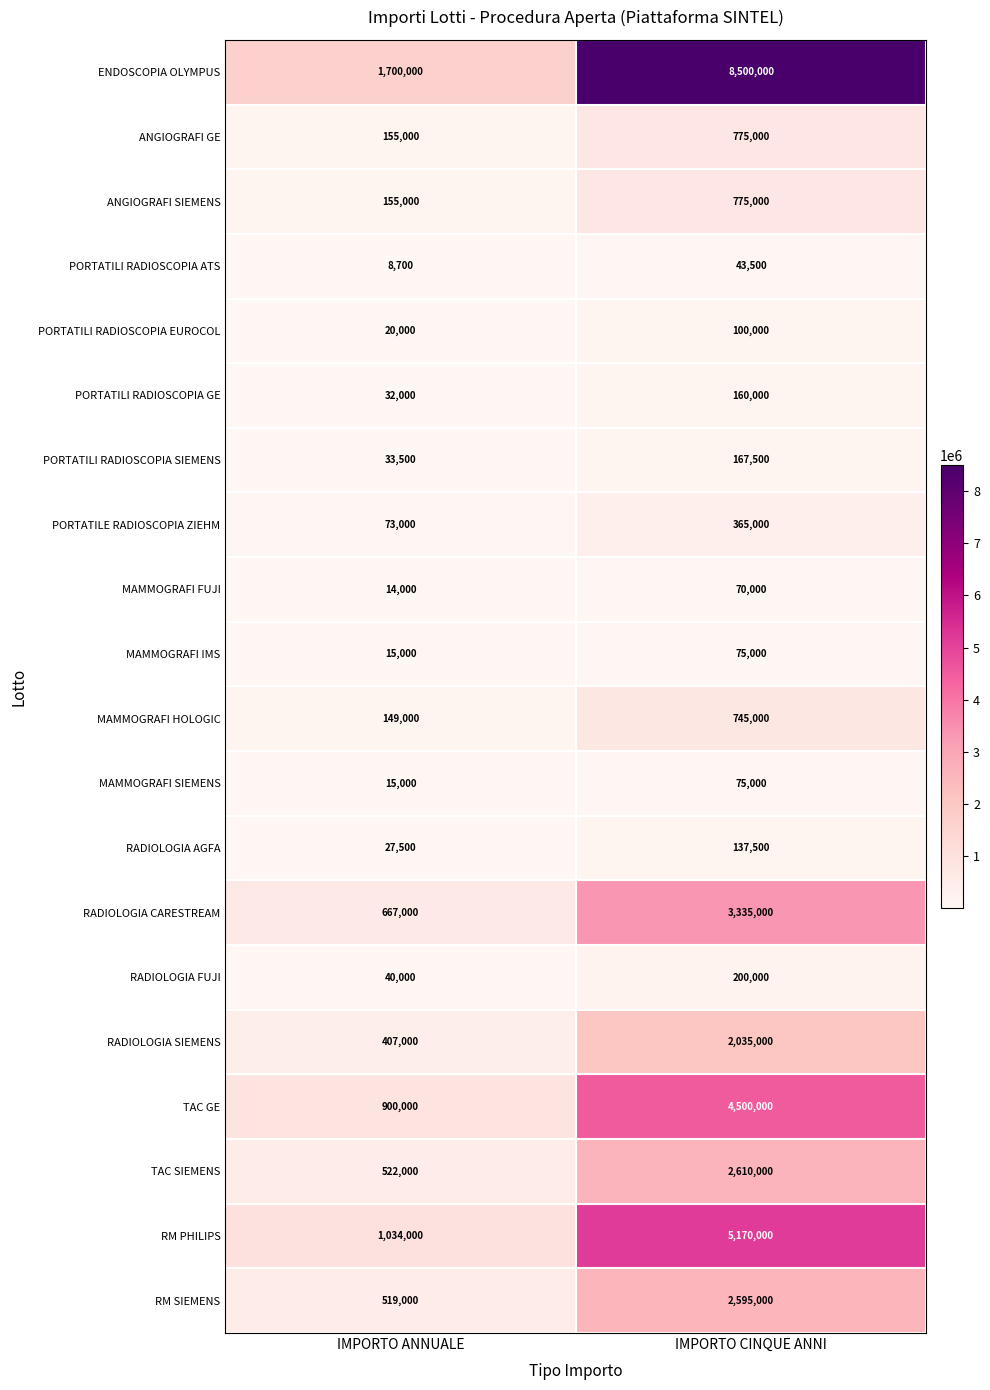

What value does the RADIOLOGIA FUJI series have at IMPORTO ANNUALE?

40000